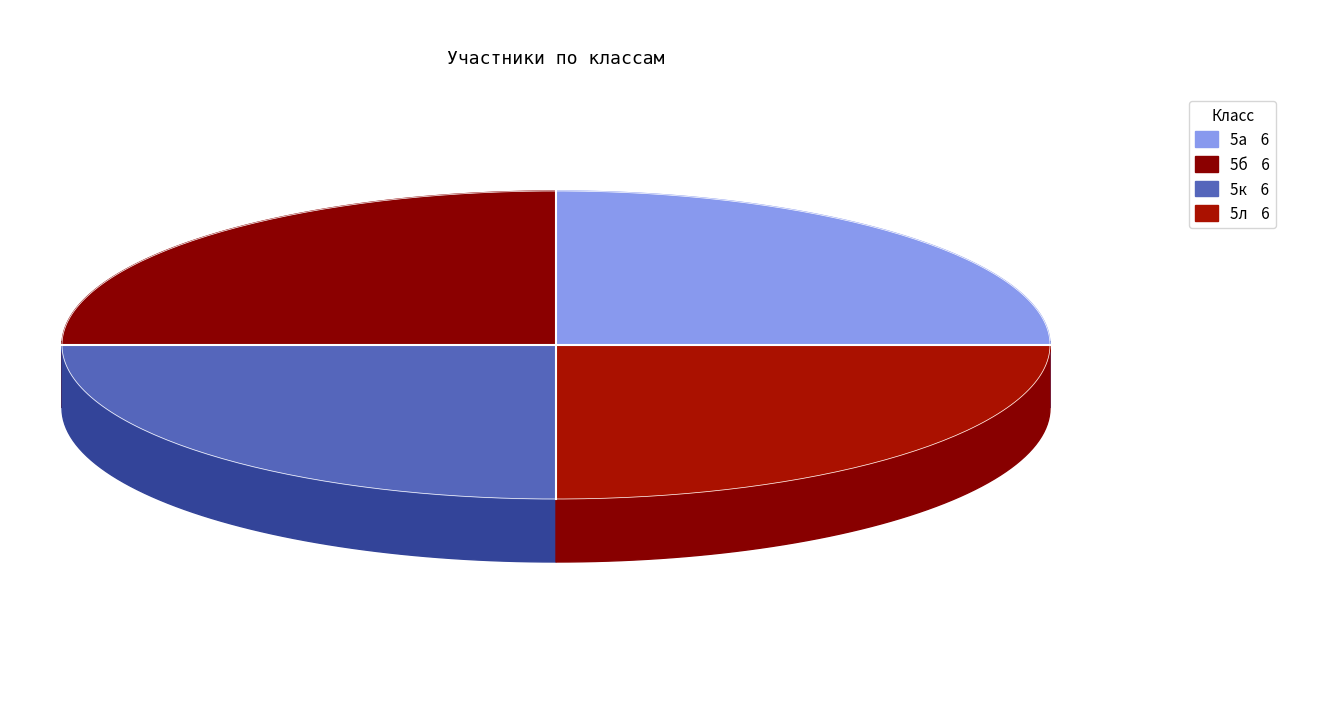

Count the number of slices in the pie.

4